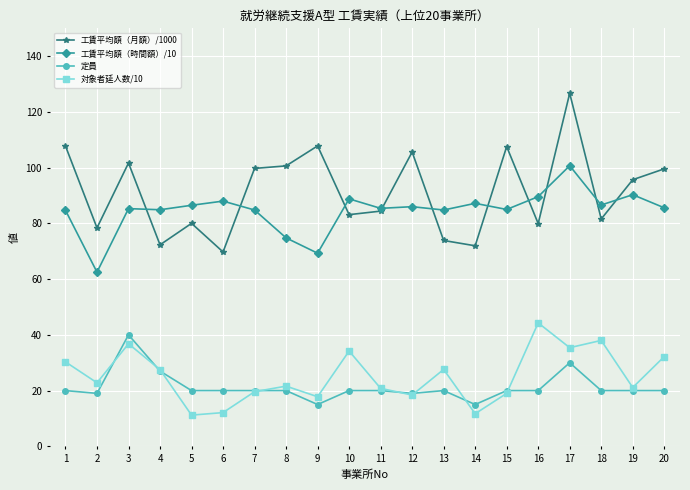

At which label does 定員 reach its peak?

3